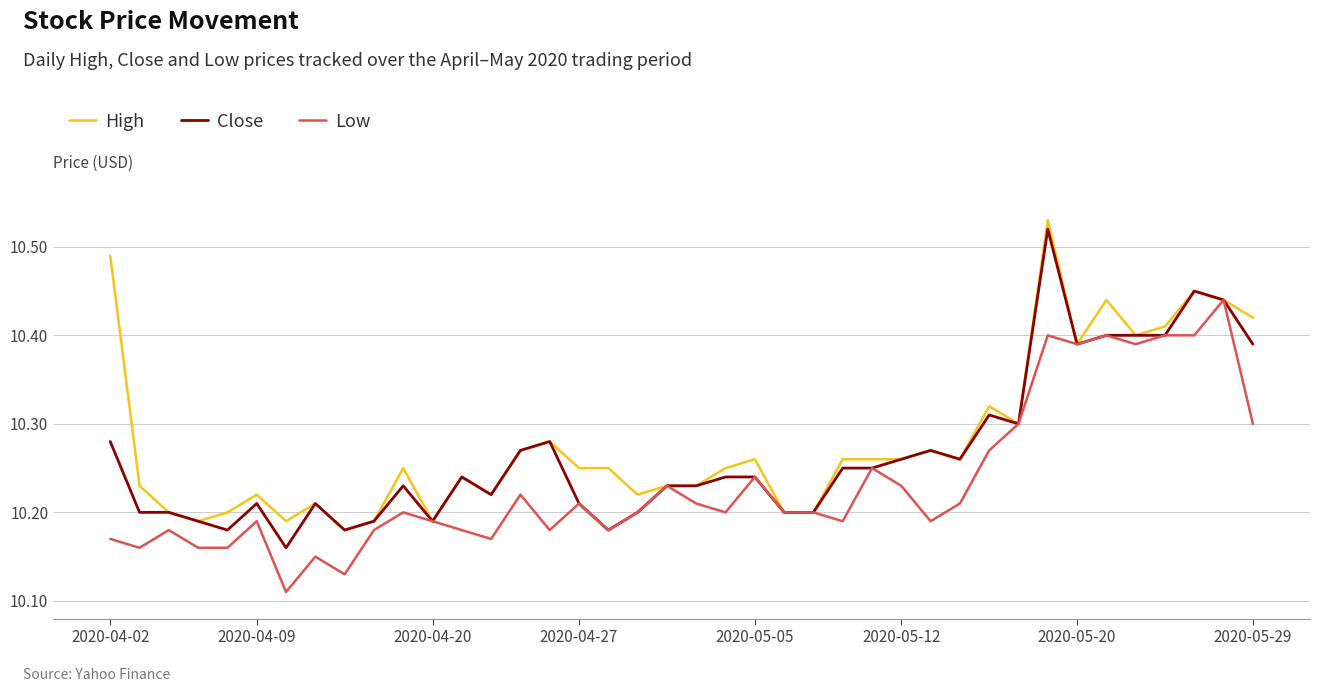

List the series in order of their overall mean, highest first.

High, Close, Low